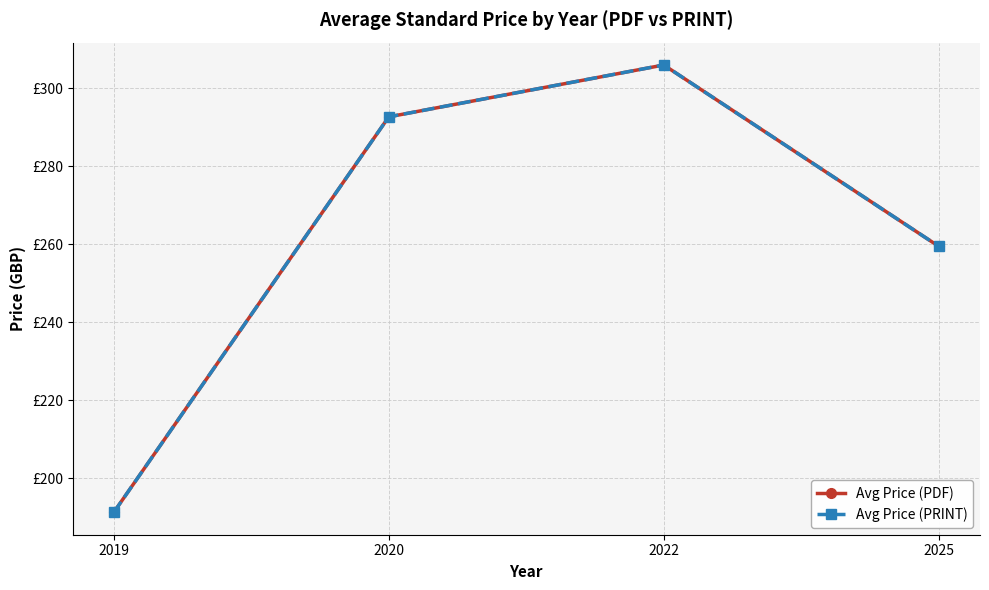

Is this an area chart (filled region under the line)?

No